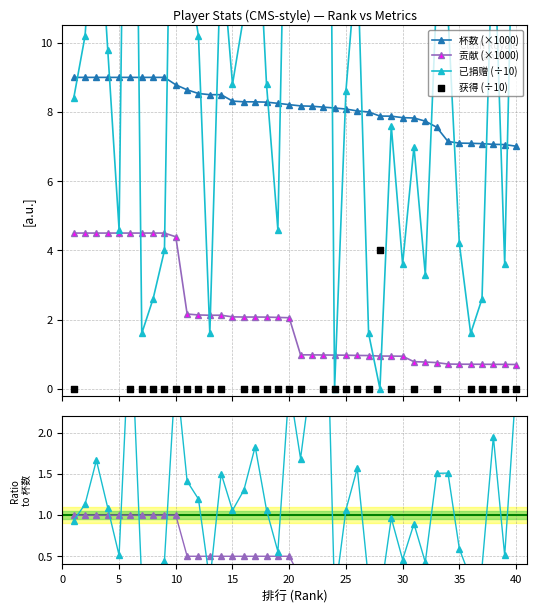

What is the value of the 杯数 (×1000) point at the 33rd from the left?

7.6